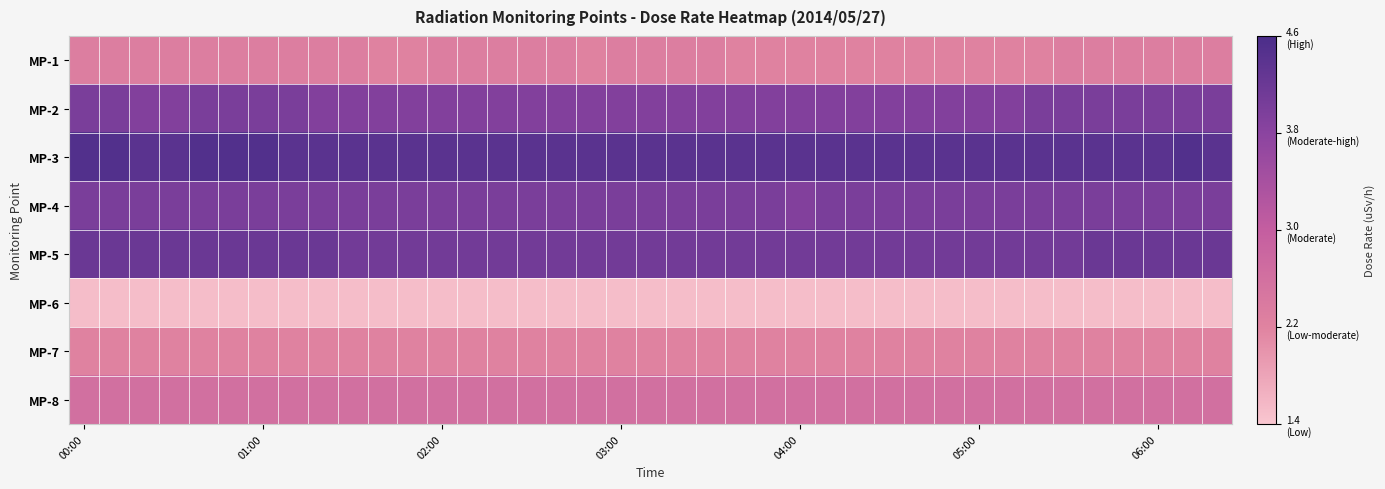

How many distinct data groups are displayed?

8